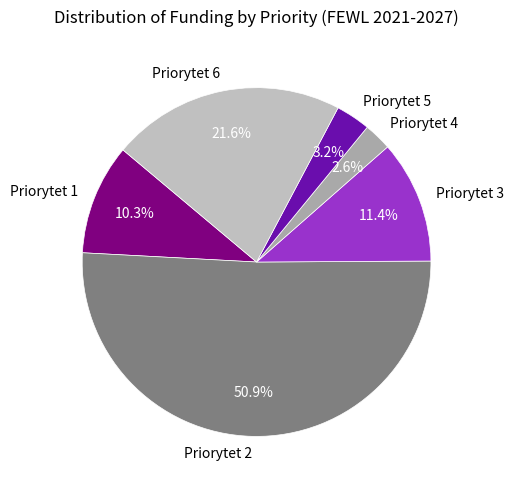

To the nearest percent, what percentage of the pie is Priorytet 2?

51%